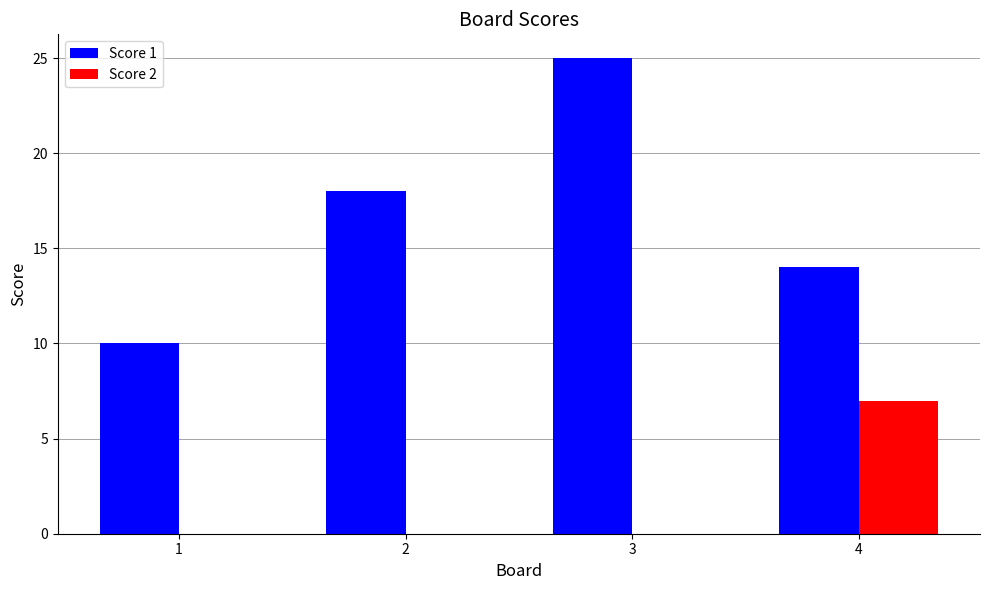

What is the sum of the Score 1 values at 1 and 2?

28